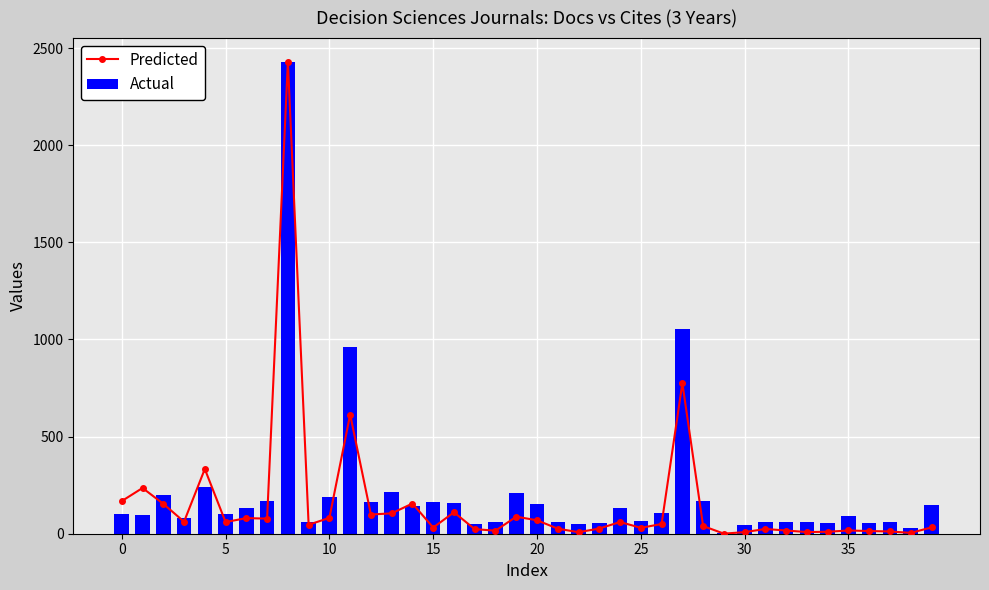

At how many categories does at least one series exceed 631?

3